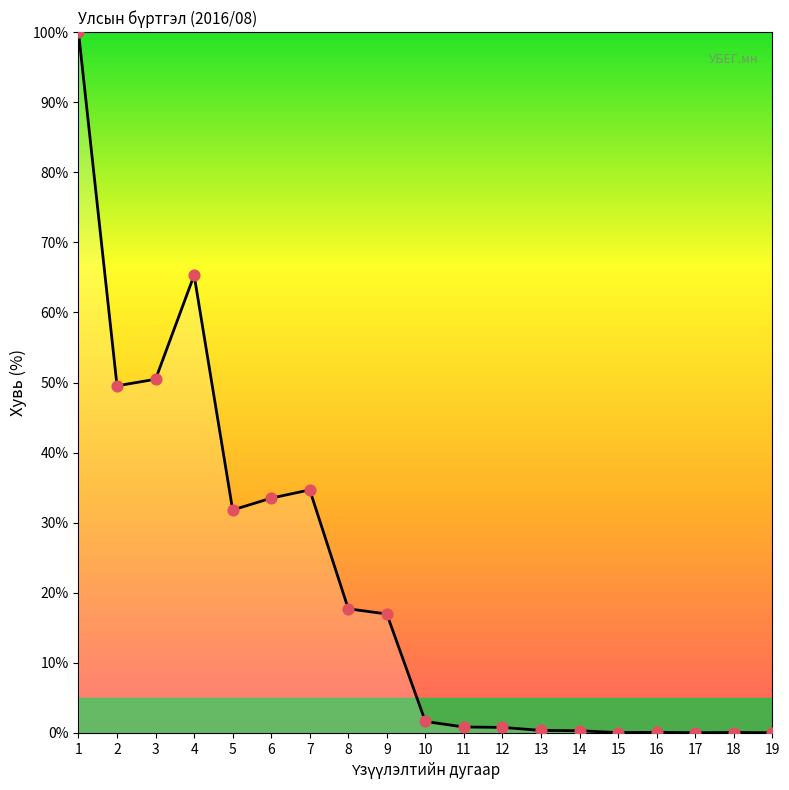

Approximately how many times larger is the value at 4 compared to 3?

1.3